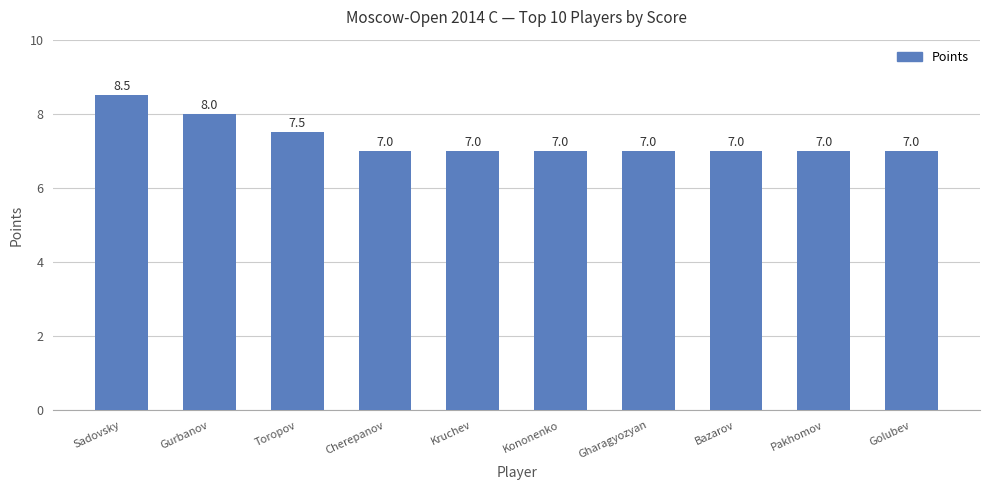

Are the bars horizontal?

No